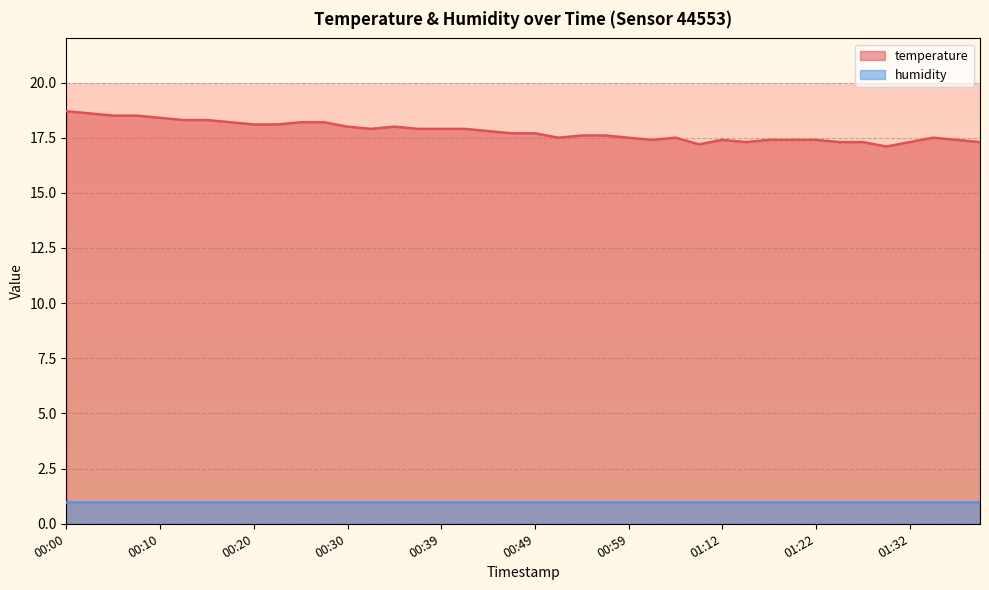

Which category has the highest value across all series?

00:00